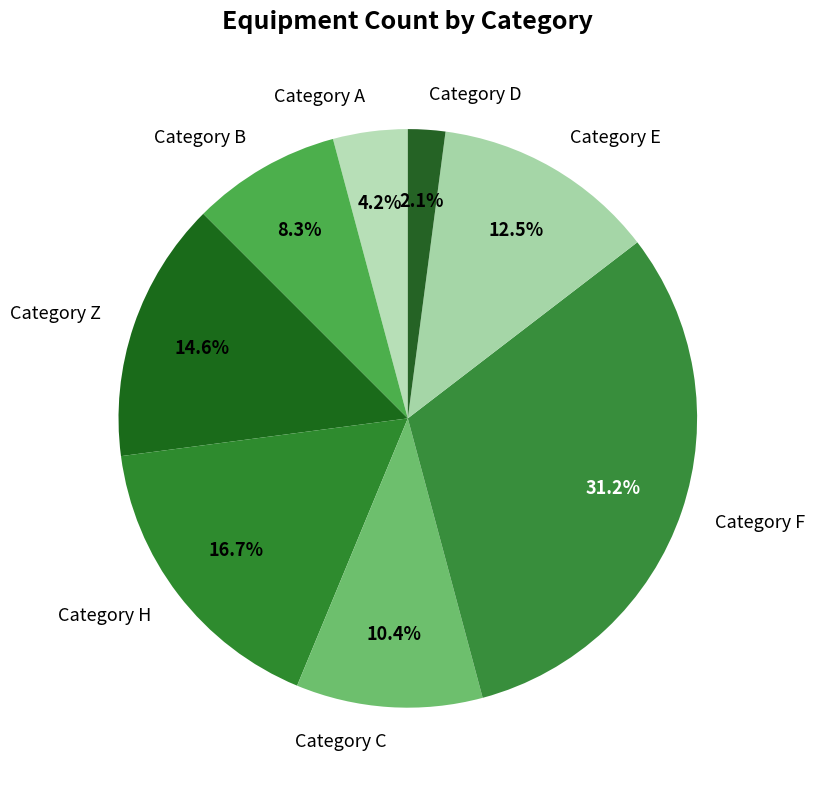

What percentage is NOT represented by Category A?

95.8%